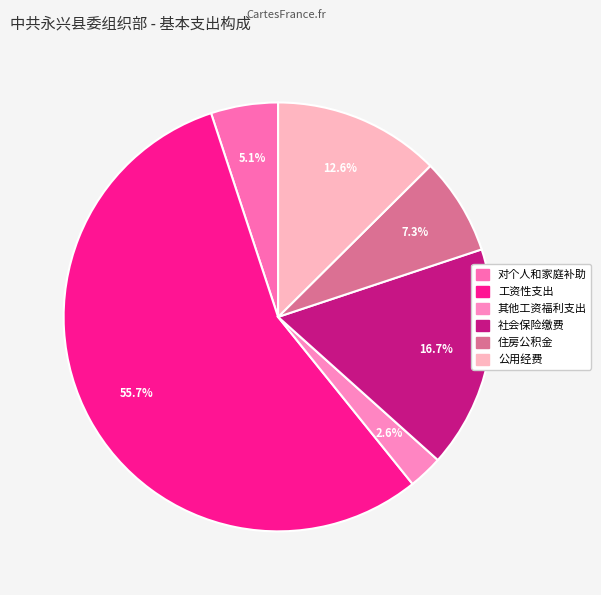

How many slices are in this pie chart?

6